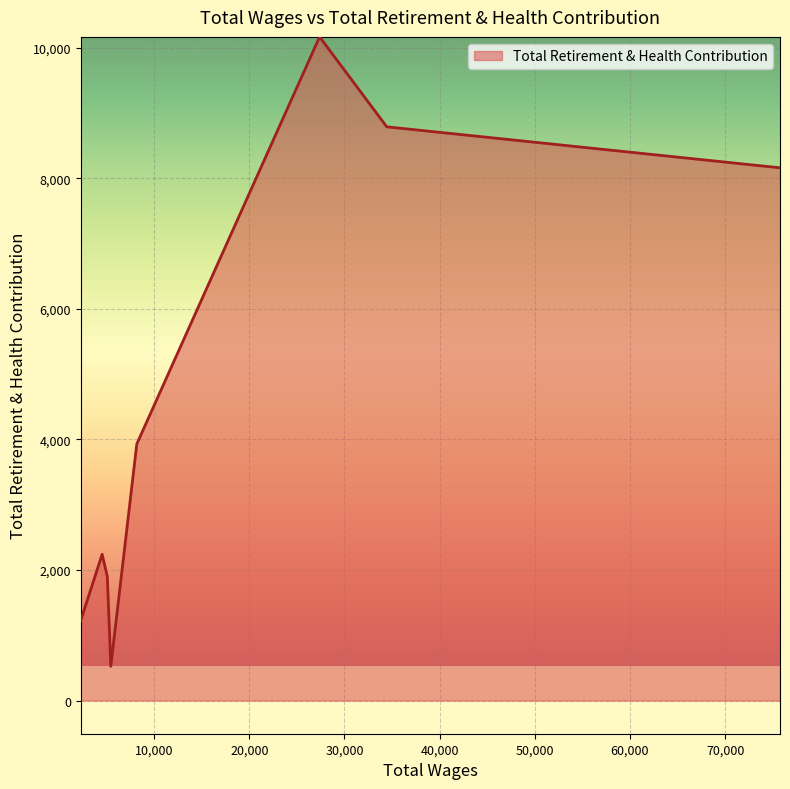

What is the sum of all values?

36947